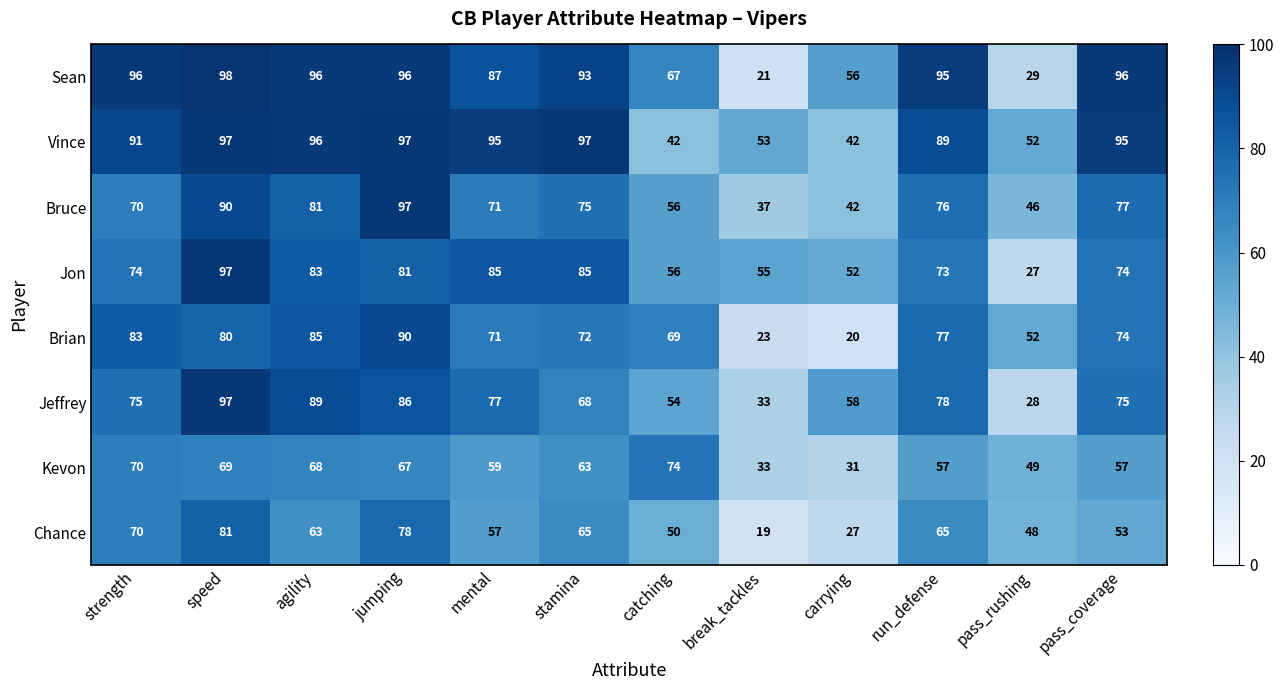

At which category is the sum across all series the highest?

speed